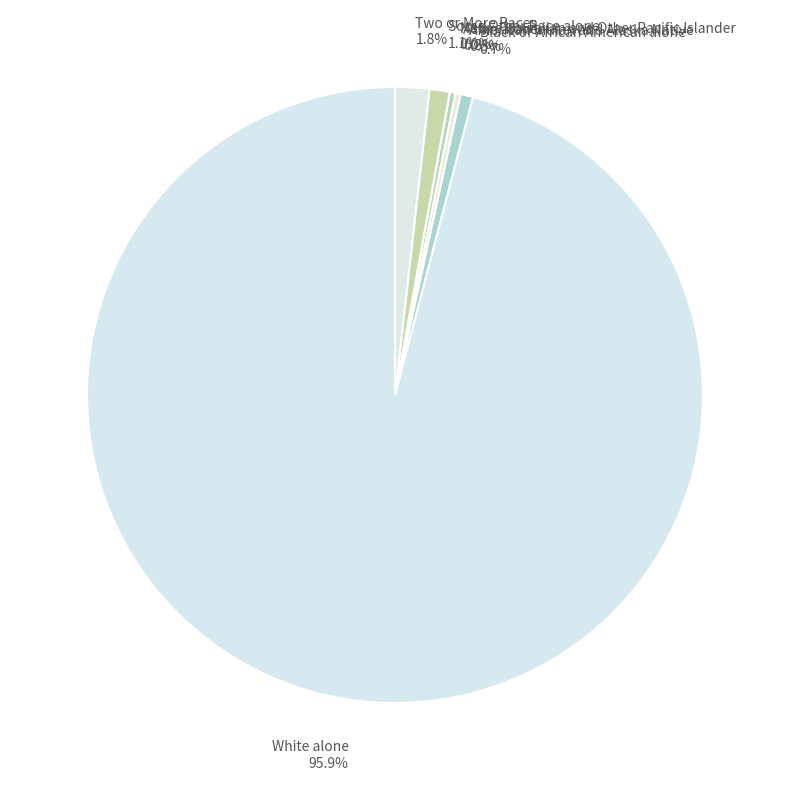

What percentage do American Indian and Alaska Native and White alone together represent?

96.2%